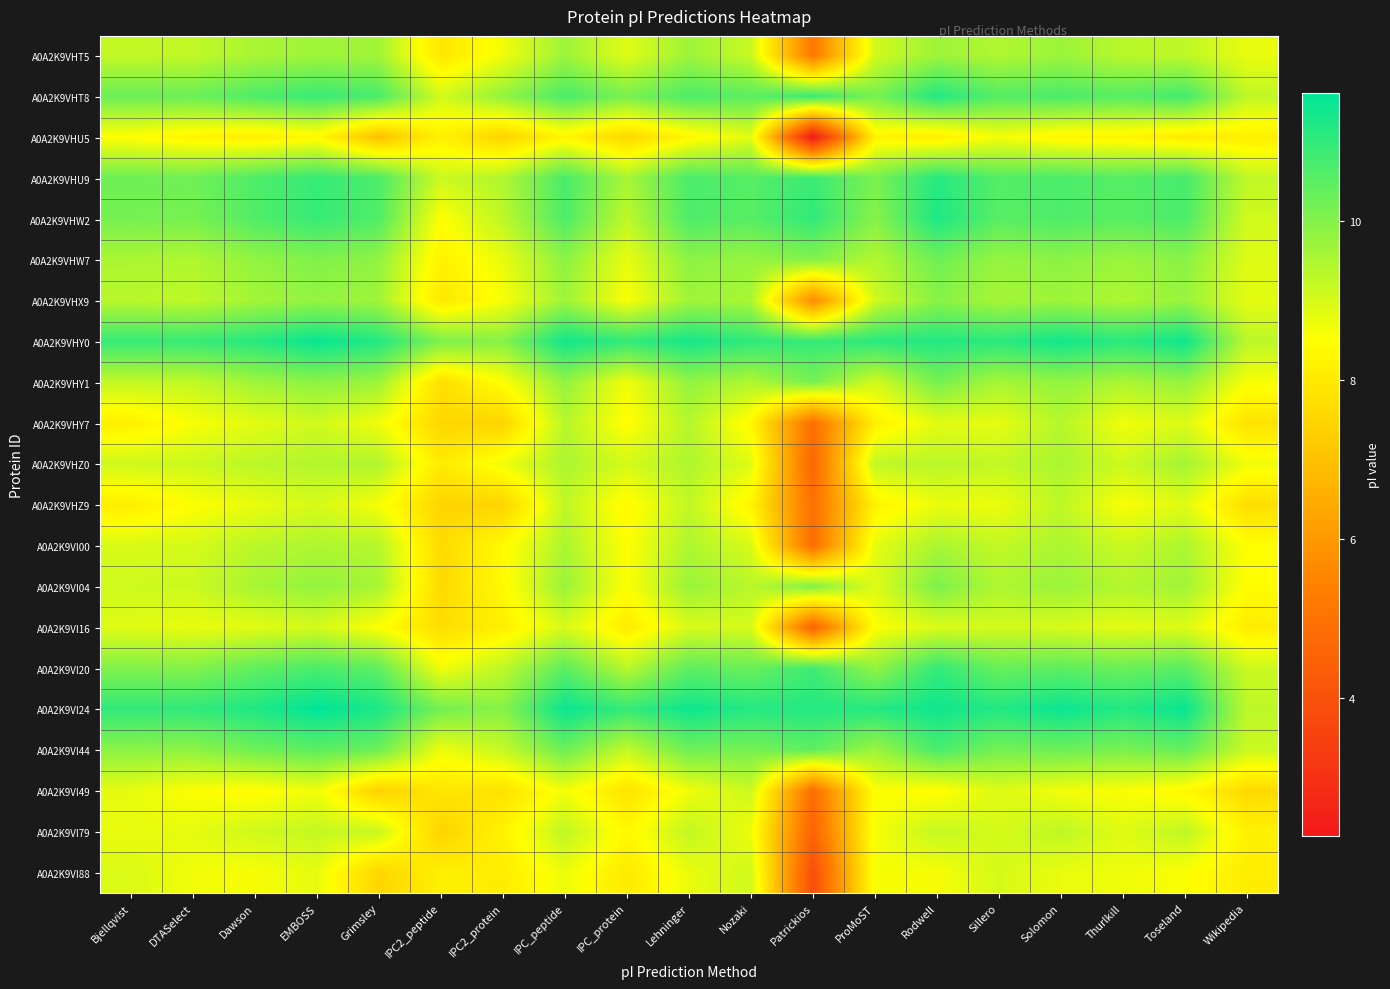

Reading right to left, list all the values displayed in this chart.

A0A2K9VHT5: Wikipedia=8.8	Toseland=9.3	Thurlkill=9.3	Solomon=9.7	Sillero=9.4	Rodwell=9.7	ProMoST=9.0	Patrickios=5.2	Nozaki=9.2	Lehninger=9.7	IPC_protein=8.9	IPC_peptide=9.7	IPC2_protein=8.7	IPC2_peptide=7.9	Grimsley=9.6	EMBOSS=9.7	Dawson=9.5	DTASelect=9.2	Bjellqvist=9.2
A0A2K9VHT8: Wikipedia=9.3	Toseland=10.8	Thurlkill=10.5	Solomon=10.7	Sillero=10.6	Rodwell=11.2	ProMoST=10.1	Patrickios=10.9	Nozaki=10.5	Lehninger=10.7	IPC_protein=10.1	IPC_peptide=10.7	IPC2_protein=9.8	IPC2_peptide=9.0	Grimsley=10.7	EMBOSS=10.9	Dawson=10.6	DTASelect=10.3	Bjellqvist=10.3
A0A2K9VHU5: Wikipedia=8.1	Toseland=8.0	Thurlkill=8.2	Solomon=8.3	Sillero=8.6	Rodwell=8.1	ProMoST=8.2	Patrickios=2.3	Nozaki=8.8	Lehninger=8.3	IPC_protein=7.5	IPC_peptide=8.3	IPC2_protein=7.4	IPC2_peptide=8.2	Grimsley=7.0	EMBOSS=8.3	Dawson=8.1	DTASelect=8.2	Bjellqvist=8.5
A0A2K9VHU9: Wikipedia=9.3	Toseland=10.8	Thurlkill=10.5	Solomon=10.7	Sillero=10.6	Rodwell=11.1	ProMoST=10.1	Patrickios=10.9	Nozaki=10.6	Lehninger=10.7	IPC_protein=9.6	IPC_peptide=10.7	IPC2_protein=9.4	IPC2_peptide=9.1	Grimsley=10.7	EMBOSS=10.9	Dawson=10.6	DTASelect=10.2	Bjellqvist=10.3
A0A2K9VHW2: Wikipedia=9.1	Toseland=10.7	Thurlkill=10.5	Solomon=10.6	Sillero=10.5	Rodwell=11.2	ProMoST=9.9	Patrickios=11.0	Nozaki=10.5	Lehninger=10.6	IPC_protein=9.3	IPC_peptide=10.7	IPC2_protein=9.3	IPC2_peptide=8.5	Grimsley=10.6	EMBOSS=10.9	Dawson=10.6	DTASelect=10.1	Bjellqvist=10.1
A0A2K9VHW7: Wikipedia=8.9	Toseland=9.9	Thurlkill=9.7	Solomon=9.9	Sillero=9.8	Rodwell=10.2	ProMoST=9.4	Patrickios=10.0	Nozaki=9.8	Lehninger=9.9	IPC_protein=8.8	IPC_peptide=9.9	IPC2_protein=8.8	IPC2_peptide=8.2	Grimsley=9.8	EMBOSS=10.0	Dawson=9.8	DTASelect=9.5	Bjellqvist=9.5
A0A2K9VHX9: Wikipedia=8.8	Toseland=9.7	Thurlkill=9.5	Solomon=9.7	Sillero=9.6	Rodwell=9.9	ProMoST=9.1	Patrickios=5.7	Nozaki=9.5	Lehninger=9.6	IPC_protein=8.6	IPC_peptide=9.7	IPC2_protein=8.6	IPC2_peptide=7.9	Grimsley=9.6	EMBOSS=9.8	Dawson=9.6	DTASelect=9.3	Bjellqvist=9.3
A0A2K9VHY0: Wikipedia=9.3	Toseland=11.4	Thurlkill=11.1	Solomon=11.4	Sillero=11.1	Rodwell=11.2	ProMoST=11.1	Patrickios=10.9	Nozaki=11.0	Lehninger=11.3	IPC_protein=11.0	IPC_peptide=11.4	IPC2_protein=9.9	IPC2_peptide=10.1	Grimsley=11.2	EMBOSS=11.5	Dawson=11.1	DTASelect=10.9	Bjellqvist=10.9
A0A2K9VHY1: Wikipedia=8.6	Toseland=9.8	Thurlkill=9.5	Solomon=9.8	Sillero=9.6	Rodwell=10.1	ProMoST=9.0	Patrickios=10.2	Nozaki=9.4	Lehninger=9.8	IPC_protein=8.7	IPC_peptide=9.8	IPC2_protein=8.5	IPC2_peptide=7.7	Grimsley=9.7	EMBOSS=9.9	Dawson=9.6	DTASelect=9.2	Bjellqvist=9.2
A0A2K9VHY7: Wikipedia=7.8	Toseland=8.9	Thurlkill=8.7	Solomon=9.4	Sillero=8.8	Rodwell=8.8	ProMoST=8.1	Patrickios=4.9	Nozaki=8.3	Lehninger=9.4	IPC_protein=8.4	IPC_peptide=9.4	IPC2_protein=7.5	IPC2_peptide=7.5	Grimsley=8.7	EMBOSS=9.1	Dawson=8.8	DTASelect=8.6	Bjellqvist=8.1
A0A2K9VHZ0: Wikipedia=8.7	Toseland=9.6	Thurlkill=9.1	Solomon=9.5	Sillero=9.2	Rodwell=9.3	ProMoST=9.3	Patrickios=4.6	Nozaki=8.9	Lehninger=9.5	IPC_protein=9.0	IPC_peptide=9.5	IPC2_protein=8.7	IPC2_peptide=8.0	Grimsley=9.5	EMBOSS=9.4	Dawson=9.3	DTASelect=9.1	Bjellqvist=9.1
A0A2K9VHZ9: Wikipedia=7.7	Toseland=8.9	Thurlkill=8.6	Solomon=9.3	Sillero=8.7	Rodwell=8.7	ProMoST=8.2	Patrickios=4.9	Nozaki=8.3	Lehninger=9.3	IPC_protein=8.4	IPC_peptide=9.3	IPC2_protein=7.4	IPC2_peptide=7.5	Grimsley=8.6	EMBOSS=9.0	Dawson=8.8	DTASelect=8.5	Bjellqvist=8.1
A0A2K9VI00: Wikipedia=8.5	Toseland=9.5	Thurlkill=9.1	Solomon=9.5	Sillero=9.2	Rodwell=9.5	ProMoST=8.8	Patrickios=4.9	Nozaki=9.0	Lehninger=9.5	IPC_protein=8.5	IPC_peptide=9.5	IPC2_protein=8.4	IPC2_peptide=7.6	Grimsley=9.4	EMBOSS=9.5	Dawson=9.3	DTASelect=9.0	Bjellqvist=9.0
A0A2K9VI04: Wikipedia=8.5	Toseland=9.6	Thurlkill=9.4	Solomon=9.7	Sillero=9.5	Rodwell=10.1	ProMoST=8.9	Patrickios=10.0	Nozaki=9.3	Lehninger=9.7	IPC_protein=8.5	IPC_peptide=9.7	IPC2_protein=8.4	IPC2_peptide=7.6	Grimsley=9.6	EMBOSS=9.8	Dawson=9.5	DTASelect=9.1	Bjellqvist=9.1
A0A2K9VI16: Wikipedia=8.0	Toseland=8.9	Thurlkill=8.8	Solomon=9.0	Sillero=9.0	Rodwell=8.9	ProMoST=8.5	Patrickios=4.5	Nozaki=9.0	Lehninger=9.0	IPC_protein=8.1	IPC_peptide=9.0	IPC2_protein=8.1	IPC2_peptide=7.7	Grimsley=8.5	EMBOSS=9.0	Dawson=8.8	DTASelect=8.7	Bjellqvist=8.9
A0A2K9VI20: Wikipedia=9.1	Toseland=10.5	Thurlkill=10.3	Solomon=10.5	Sillero=10.3	Rodwell=11.0	ProMoST=9.8	Patrickios=10.8	Nozaki=10.3	Lehninger=10.5	IPC_protein=9.4	IPC_peptide=10.5	IPC2_protein=9.3	IPC2_peptide=8.7	Grimsley=10.4	EMBOSS=10.7	Dawson=10.4	DTASelect=10.0	Bjellqvist=10.0
A0A2K9VI24: Wikipedia=9.3	Toseland=11.5	Thurlkill=11.2	Solomon=11.5	Sillero=11.2	Rodwell=11.4	ProMoST=11.2	Patrickios=11.2	Nozaki=11.2	Lehninger=11.4	IPC_protein=10.9	IPC_peptide=11.5	IPC2_protein=9.9	IPC2_peptide=10.2	Grimsley=11.3	EMBOSS=11.6	Dawson=11.2	DTASelect=11.0	Bjellqvist=11.0
A0A2K9VI44: Wikipedia=9.1	Toseland=10.4	Thurlkill=10.1	Solomon=10.3	Sillero=10.2	Rodwell=10.7	ProMoST=9.7	Patrickios=10.5	Nozaki=10.1	Lehninger=10.2	IPC_protein=9.2	IPC_peptide=10.3	IPC2_protein=9.2	IPC2_peptide=8.7	Grimsley=10.3	EMBOSS=10.5	Dawson=10.2	DTASelect=9.9	Bjellqvist=9.9
A0A2K9VI49: Wikipedia=7.6	Toseland=8.3	Thurlkill=8.6	Solomon=8.6	Sillero=8.9	Rodwell=8.4	ProMoST=8.5	Patrickios=4.9	Nozaki=9.1	Lehninger=8.7	IPC_protein=7.8	IPC_peptide=8.6	IPC2_protein=7.8	IPC2_peptide=7.9	Grimsley=7.4	EMBOSS=8.7	Dawson=8.4	DTASelect=8.5	Bjellqvist=8.8
A0A2K9VI79: Wikipedia=8.2	Toseland=9.3	Thurlkill=8.9	Solomon=9.3	Sillero=9.0	Rodwell=9.2	ProMoST=8.6	Patrickios=4.5	Nozaki=8.7	Lehninger=9.2	IPC_protein=8.3	IPC_peptide=9.3	IPC2_protein=8.2	IPC2_peptide=7.4	Grimsley=9.2	EMBOSS=9.2	Dawson=9.1	DTASelect=8.8	Bjellqvist=8.8
A0A2K9VI88: Wikipedia=8.1	Toseland=8.5	Thurlkill=8.7	Solomon=8.7	Sillero=9.0	Rodwell=8.6	ProMoST=8.6	Patrickios=3.9	Nozaki=9.1	Lehninger=8.7	IPC_protein=8.0	IPC_peptide=8.7	IPC2_protein=8.0	IPC2_peptide=8.1	Grimsley=7.5	EMBOSS=8.8	Dawson=8.6	DTASelect=8.7	Bjellqvist=8.9